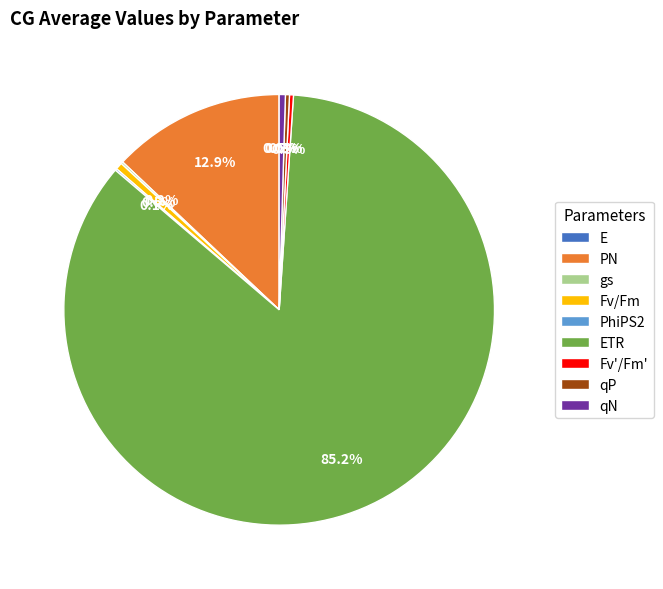

Does qP represent more than half of the total?

No